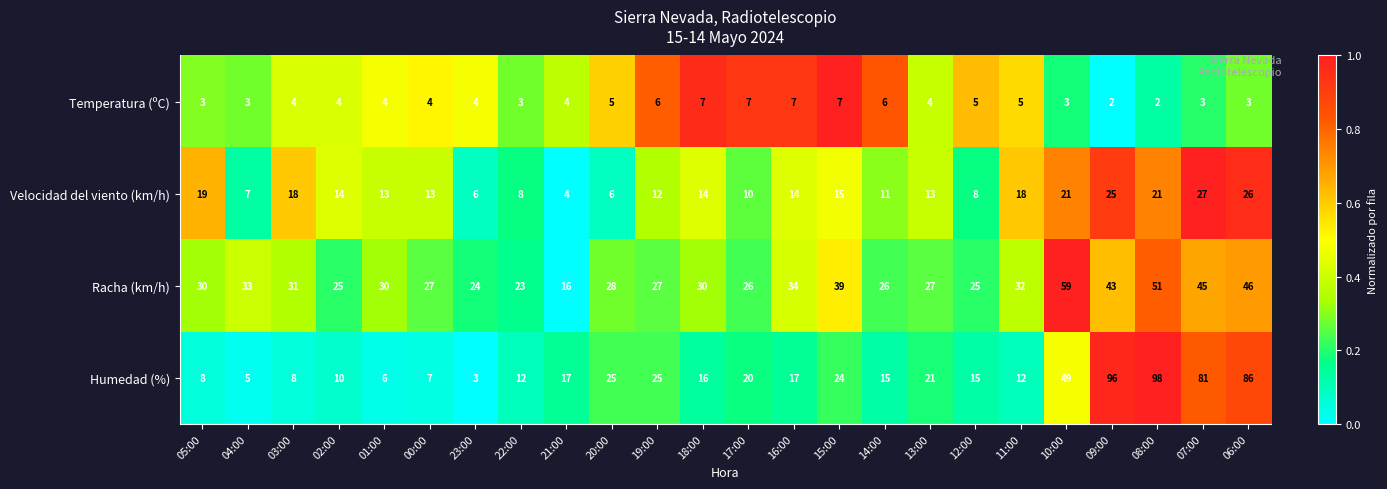

At 17:00, list the series in order from smallest to largest.

Temperatura (ºC), Velocidad del viento (km/h), Humedad (%), Racha (km/h)